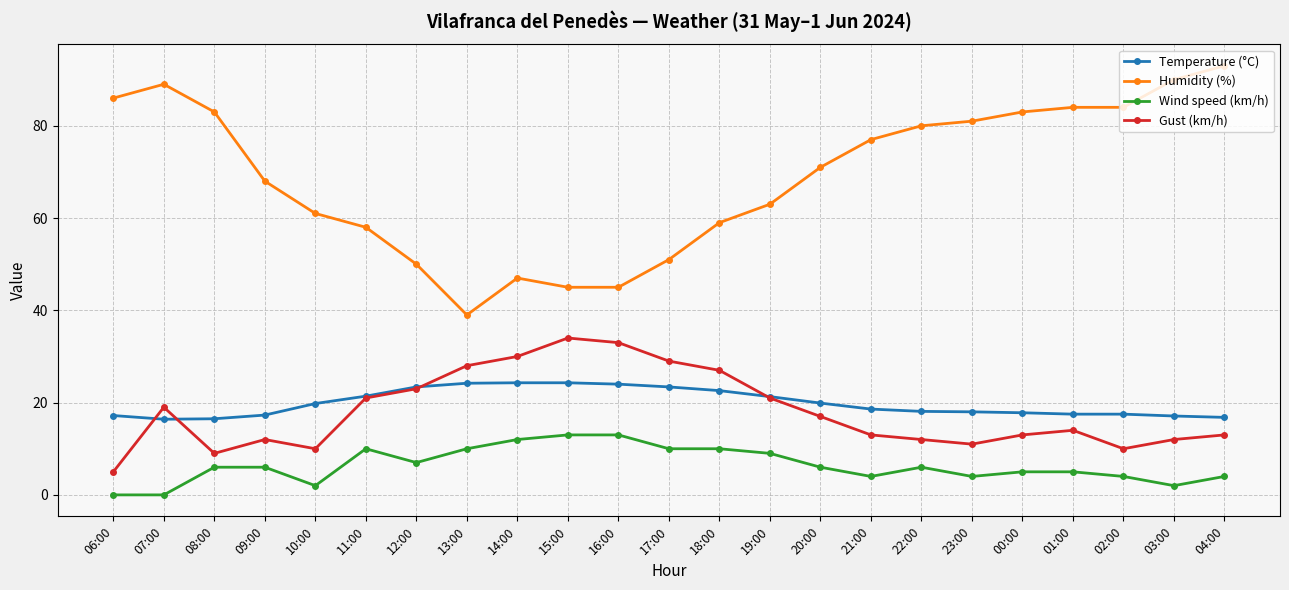

Where is the first local minimum for Humidity (%)?

13:00